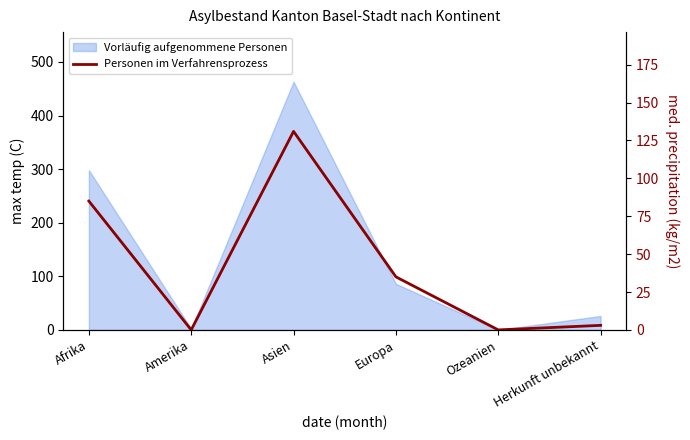

How many interior local valleys (lower than both neighbors) does the data have?

2